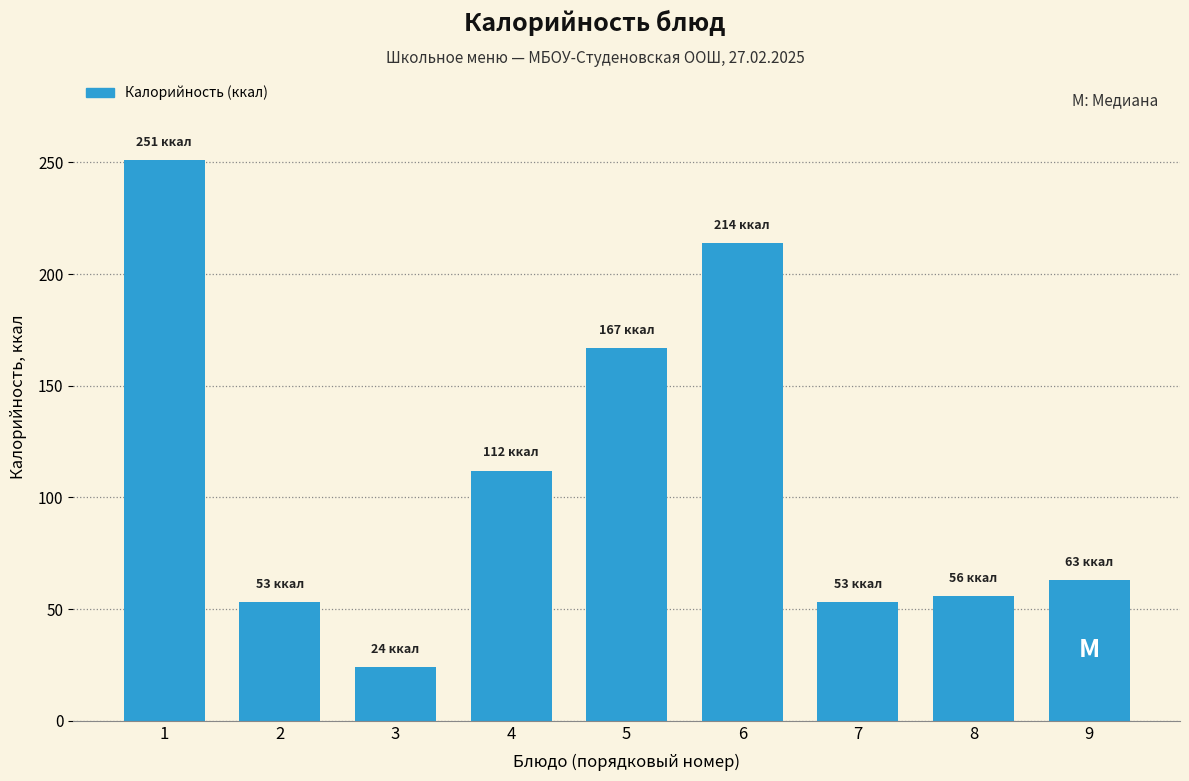

Reading left to right, what are all the values shown in this chart?

1=251	2=53	3=24	4=112	5=167	6=214	7=53	8=56	9=63